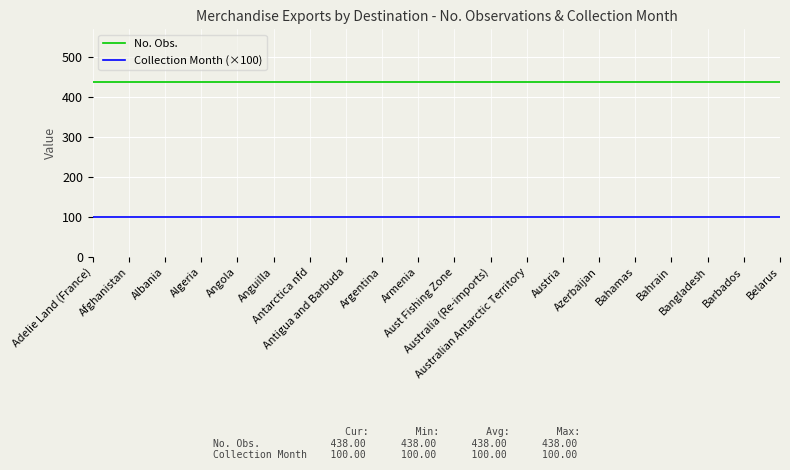

Does the chart display data point markers on the line(s)?

No